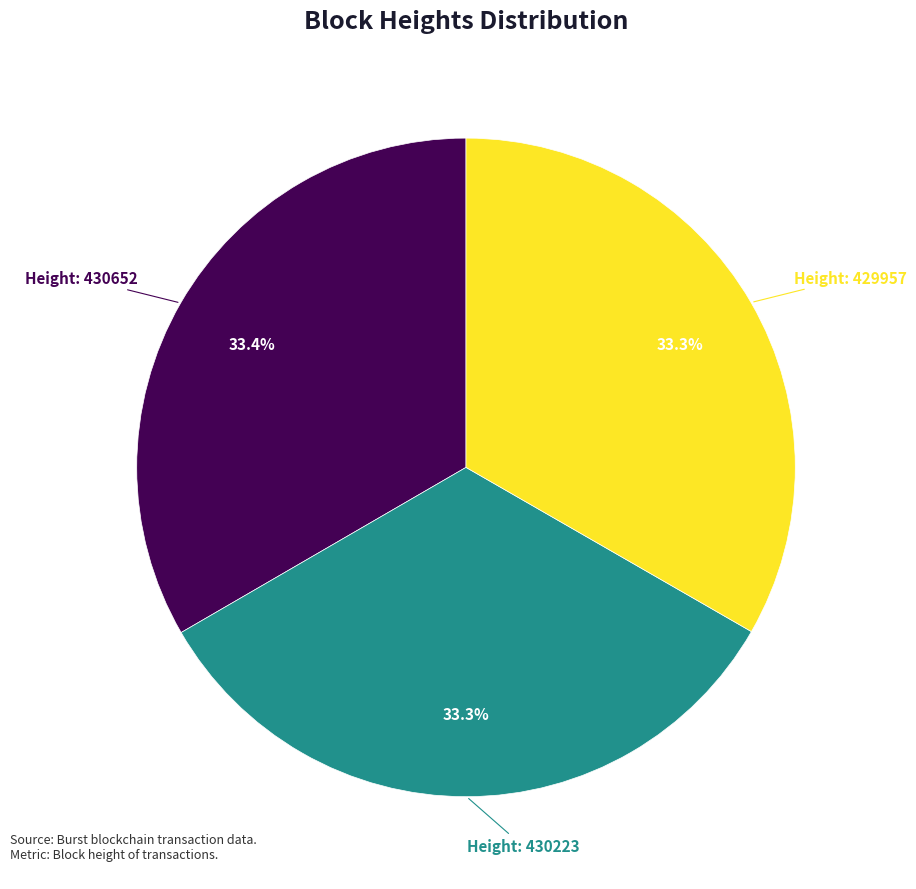

Count the number of slices in the pie.

3